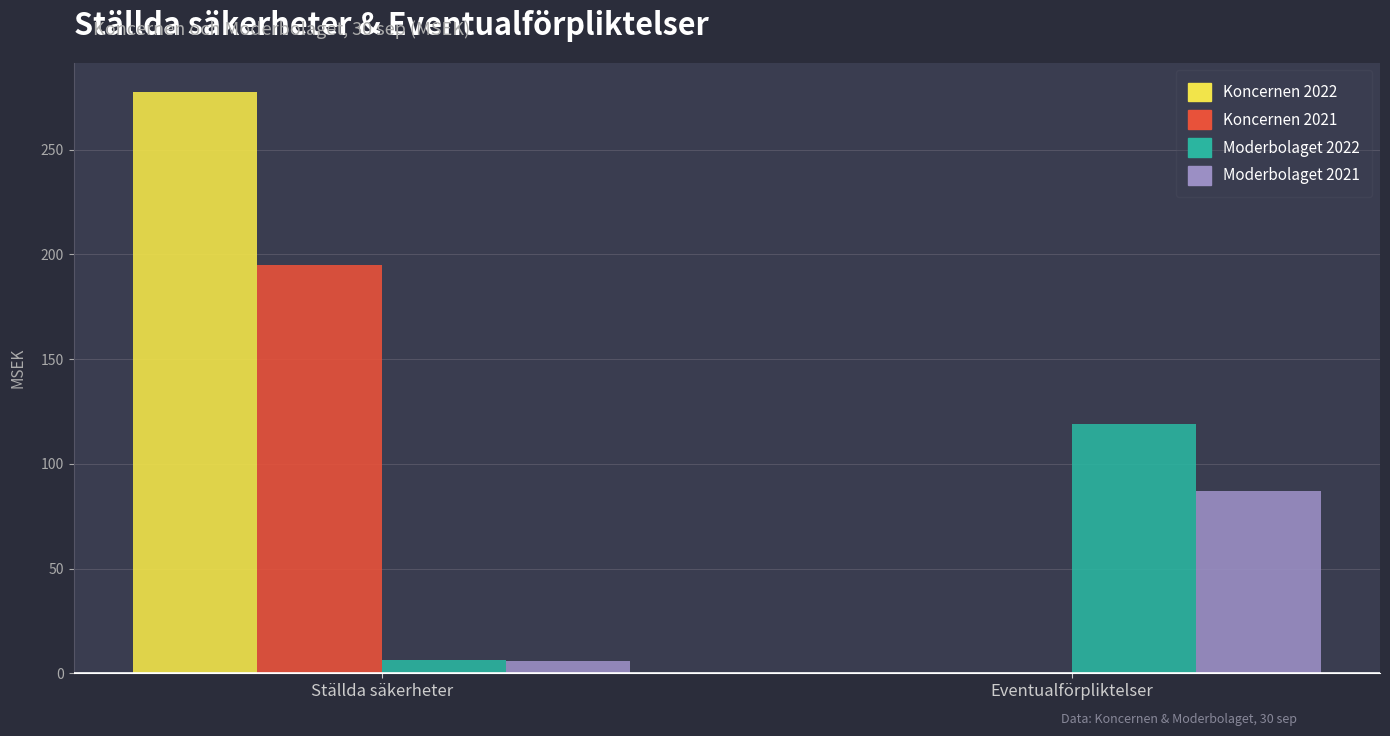

Which series has the largest total across all categories?

Koncernen 2022